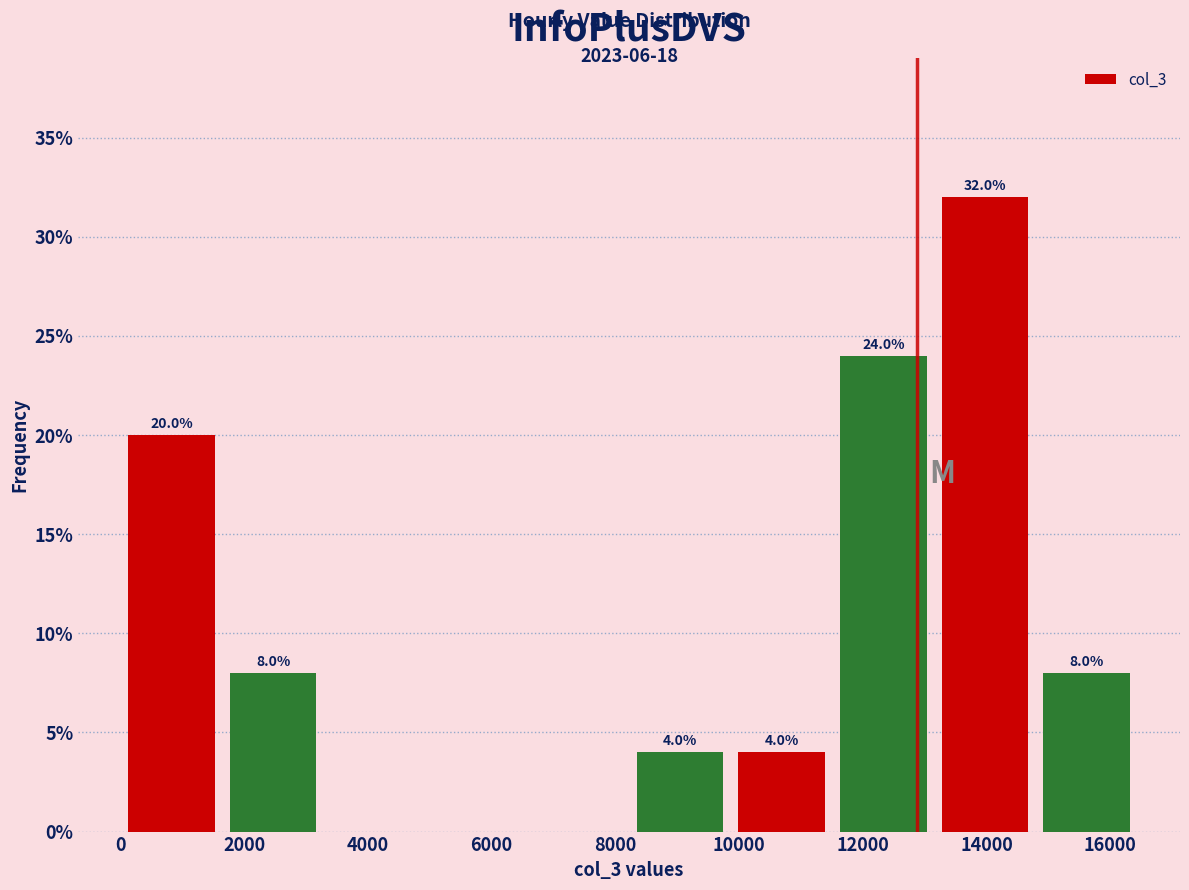

Over which range of the x-axis is the bar tallest?

13200 to 14800